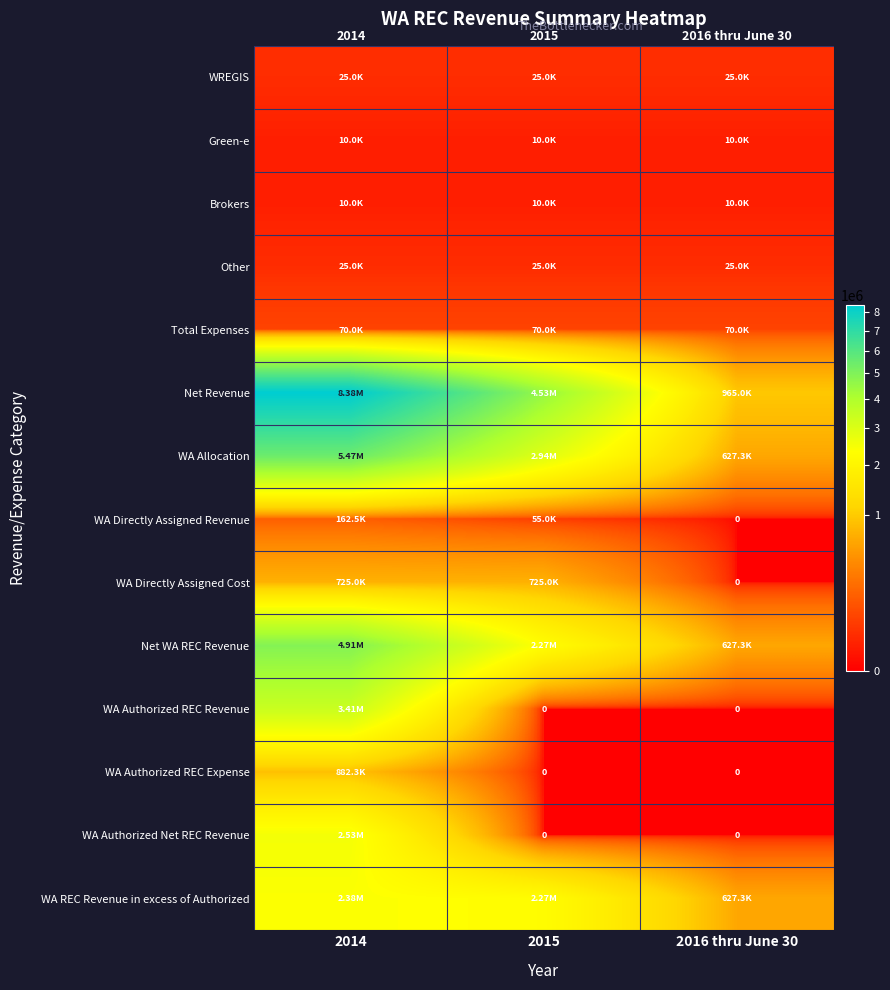

Is it true that Brokers equals 10000.0 at 2016 thru June 30?

True